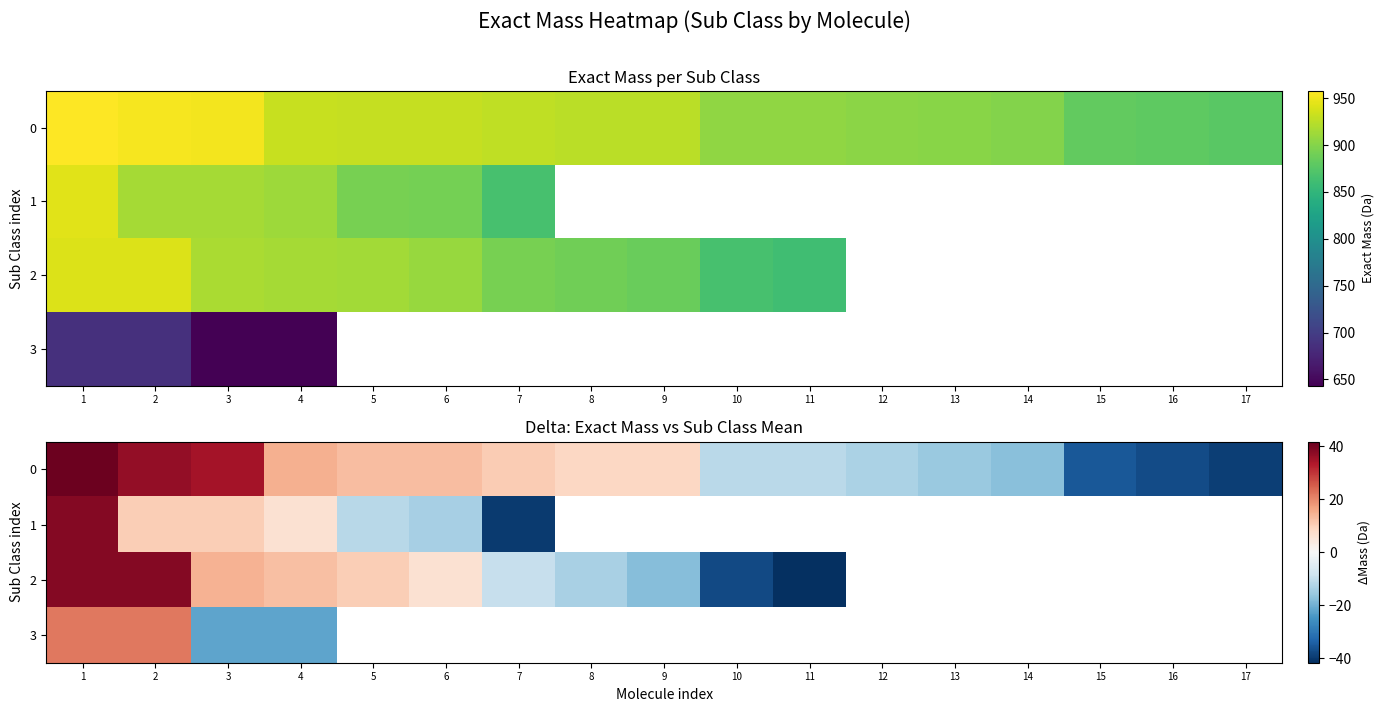

What is the difference between the maximum and minimum values in the 2 series?

80.1